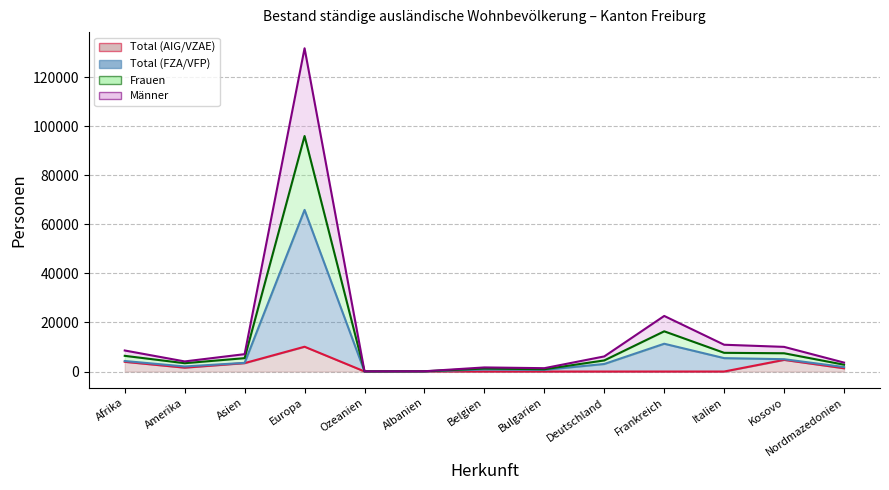

Read the Total (FZA/VFP) value at Belgien.

836